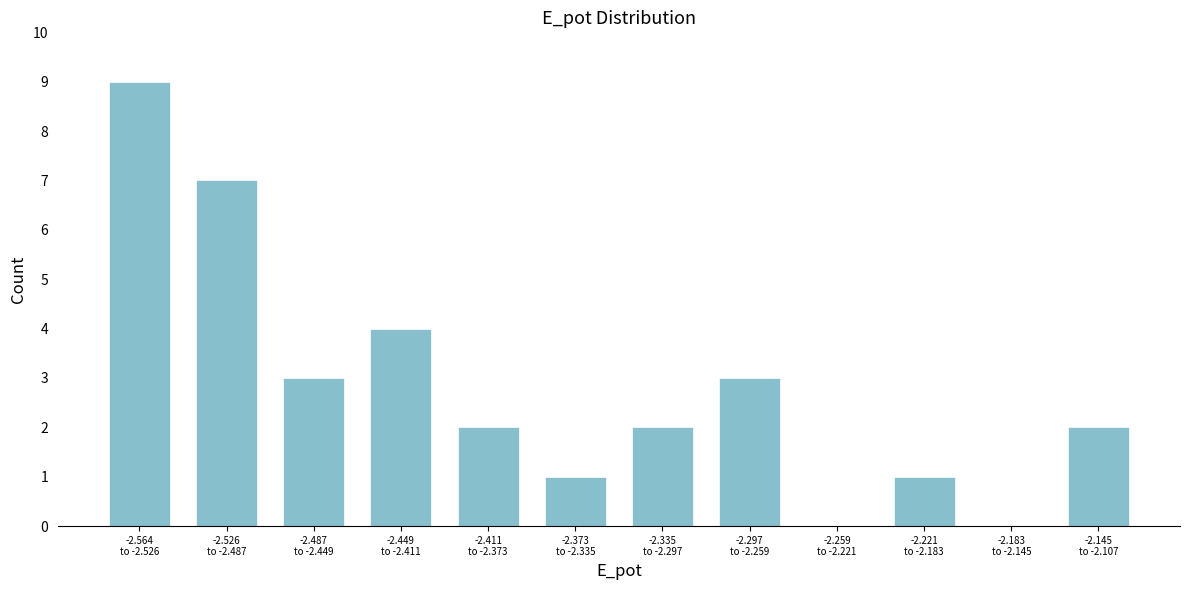

What is the sum of all values?

34